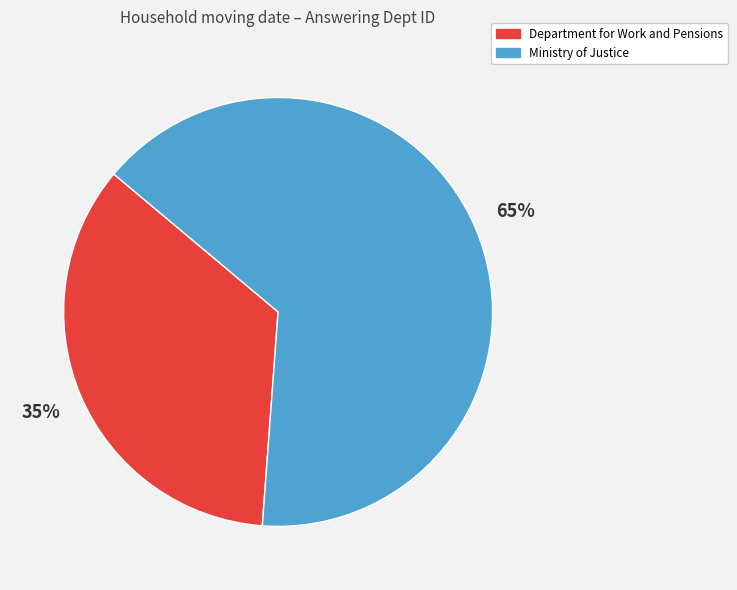

Count the number of slices in the pie.

2